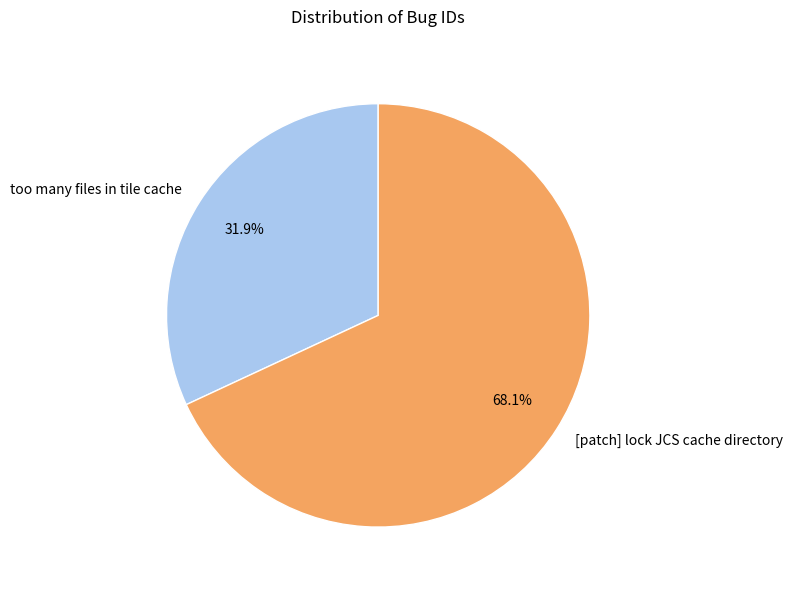

How many segments does this pie chart have?

2